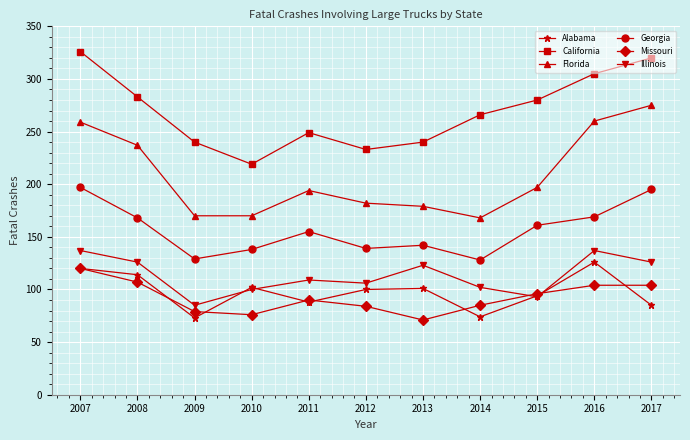

What is the minimum value for Missouri?

71